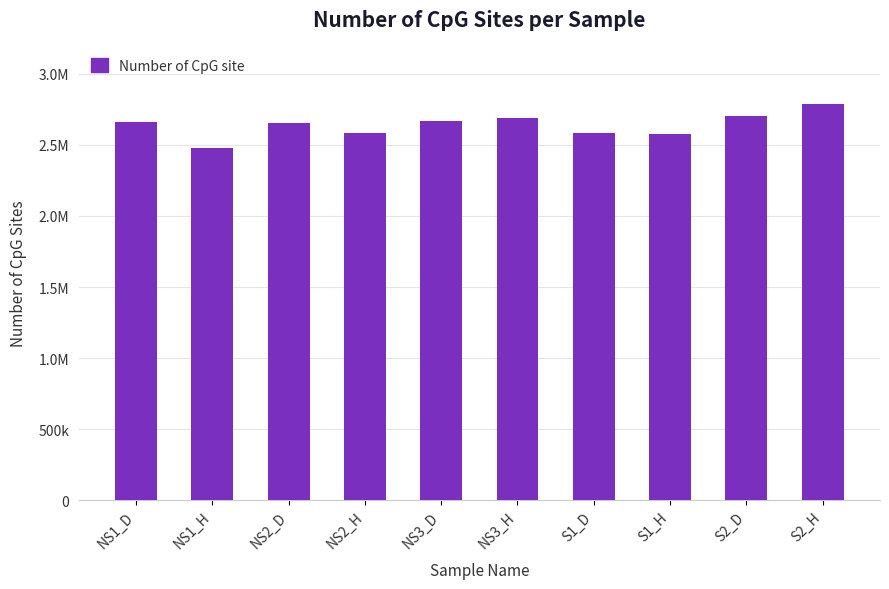

Does the chart contain any negative values?

No